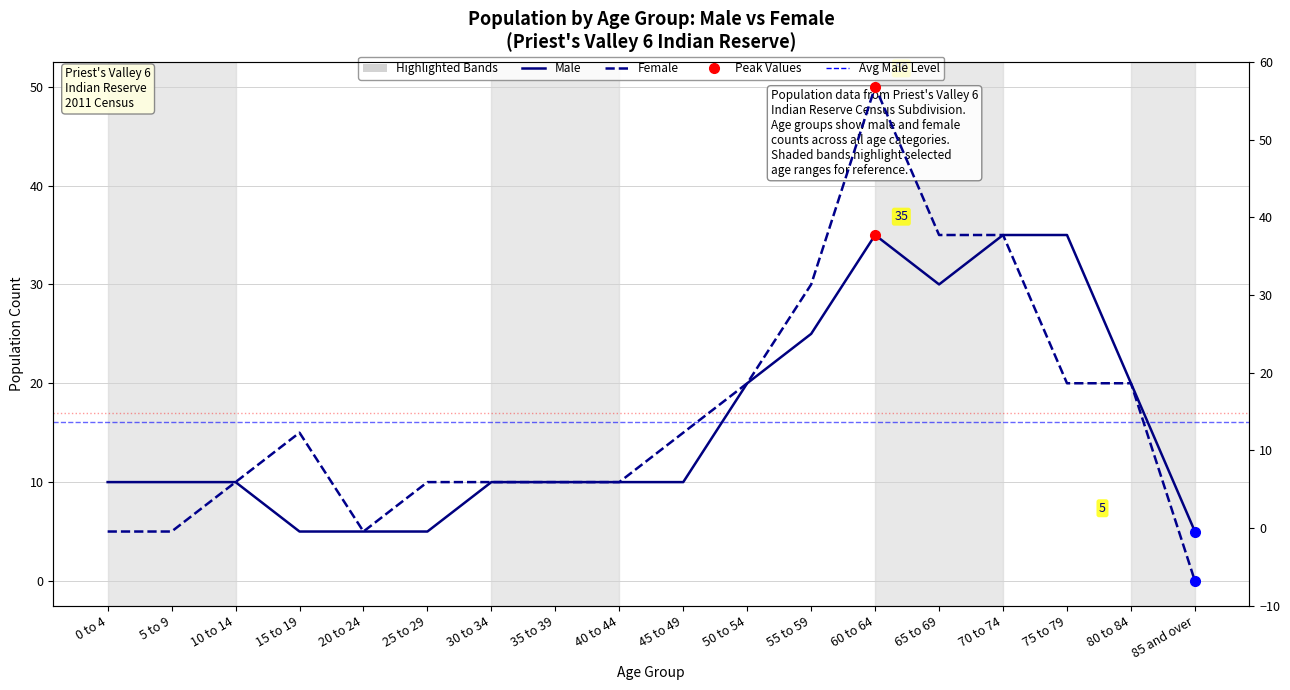

How many data points does each series have?

18